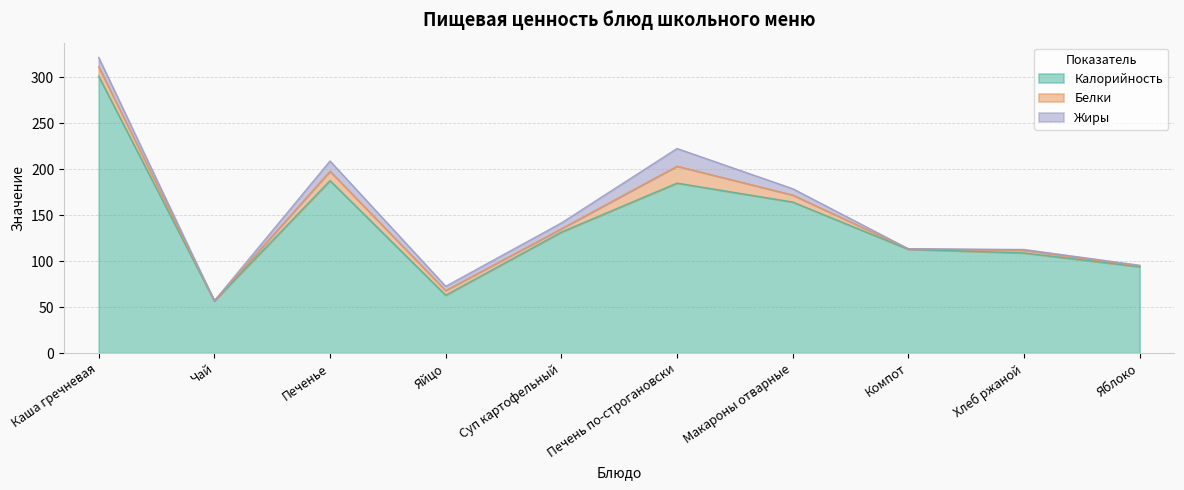

Reading left to right, transcribe all the data shown in this chart.

Калорийность: 301.3	56.9	187.7	63.0	131.7	185.0	164.4	113.0	109.0	94.0
Белки: 10.4	0.0	10.2	5.1	3.6	18.4	7.6	0.4	2.9	0.8
Жиры: 10.1	0.0	11.1	4.6	6.3	19.2	6.9	0.1	0.8	0.8